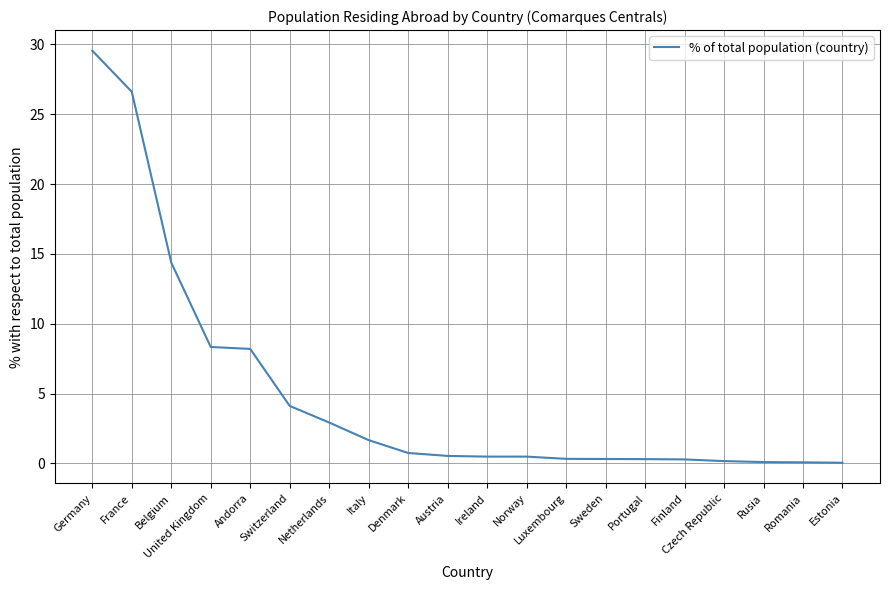

What position from the left is Sweden?

14